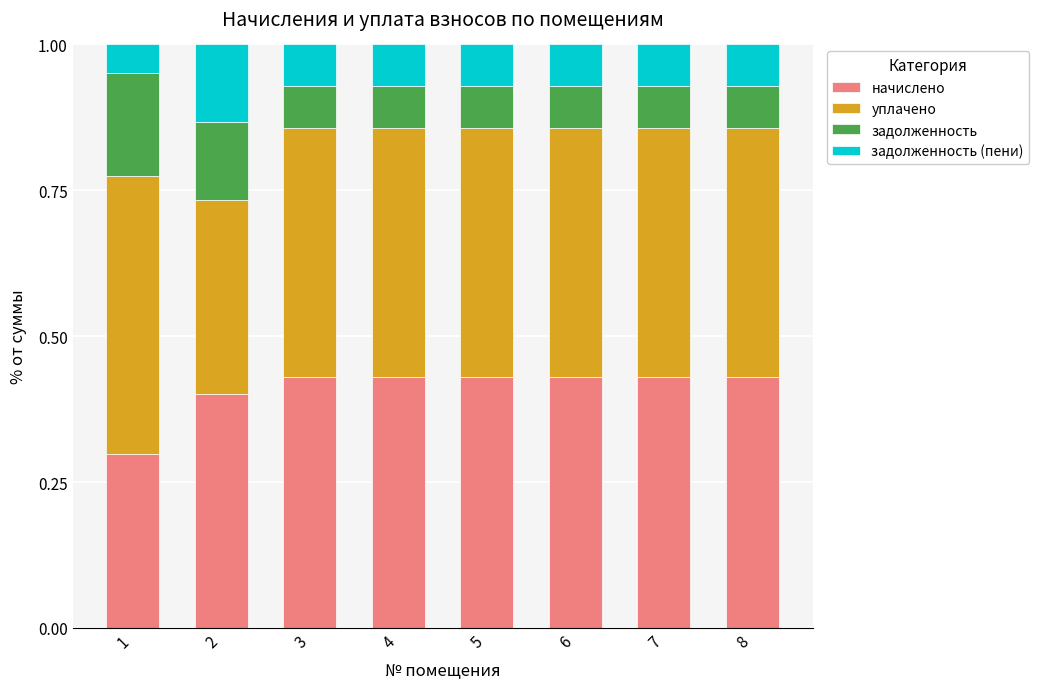

Does the chart contain any negative values?

No